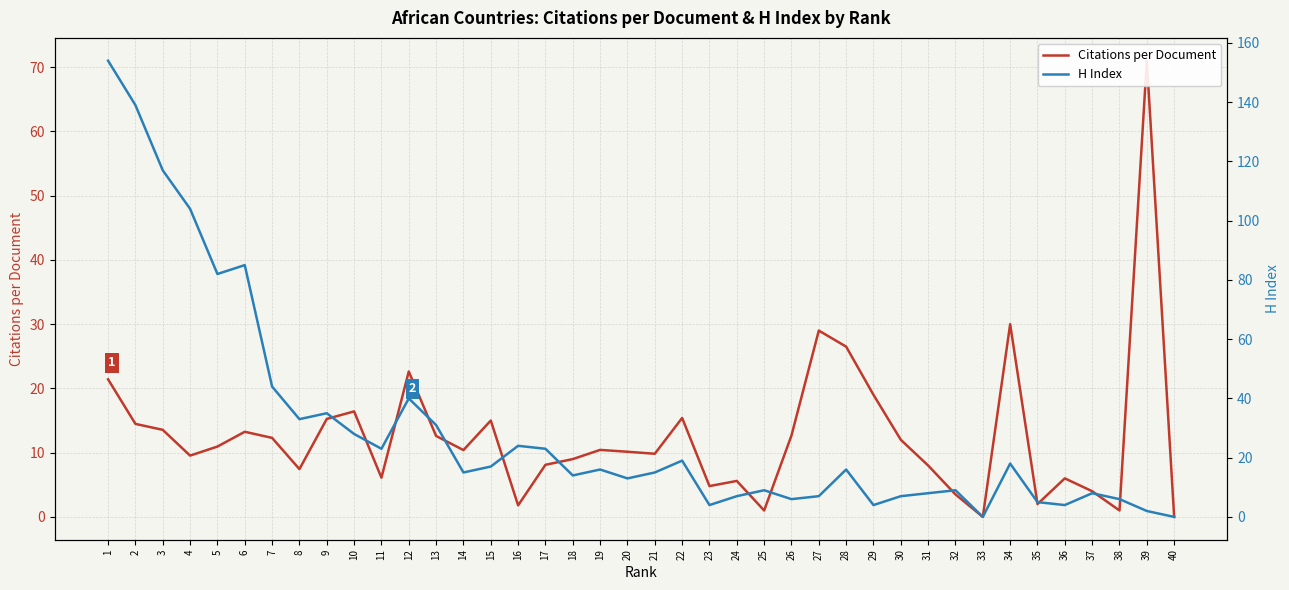

What is the total value across all series at 10?

44.4